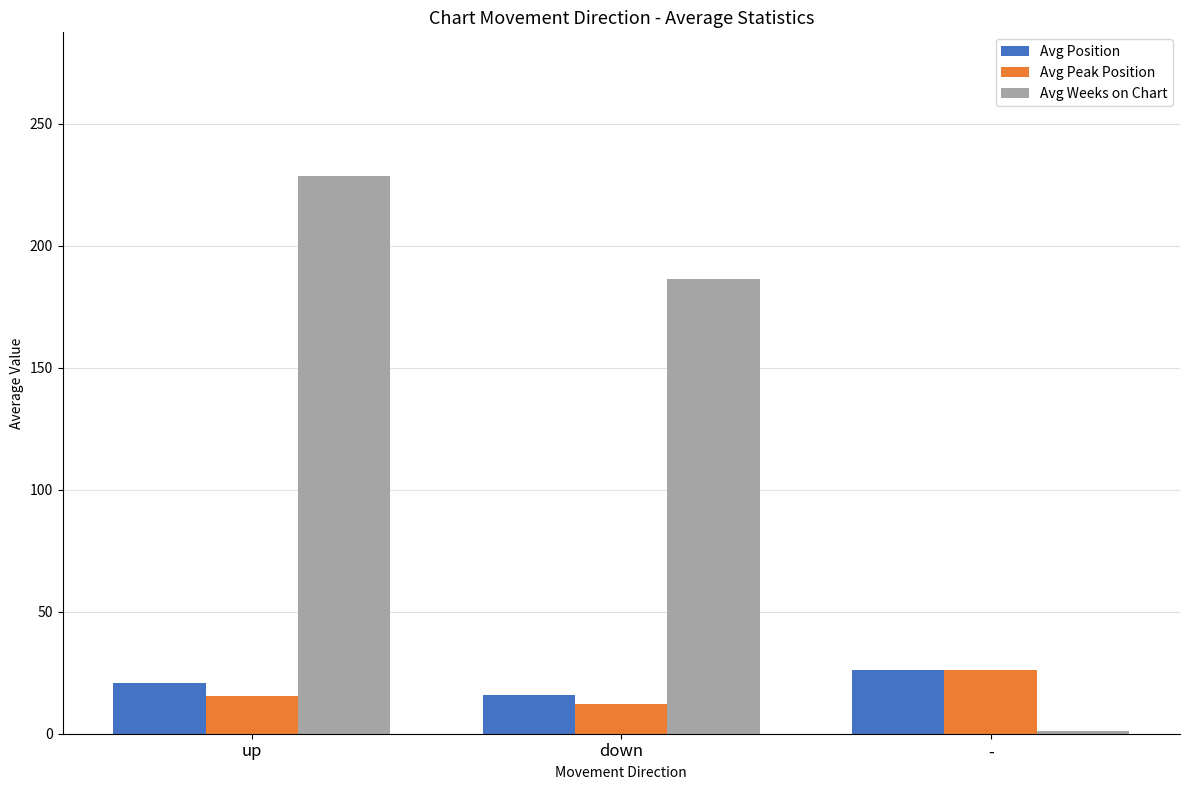

At which category is the sum across all series the highest?

up